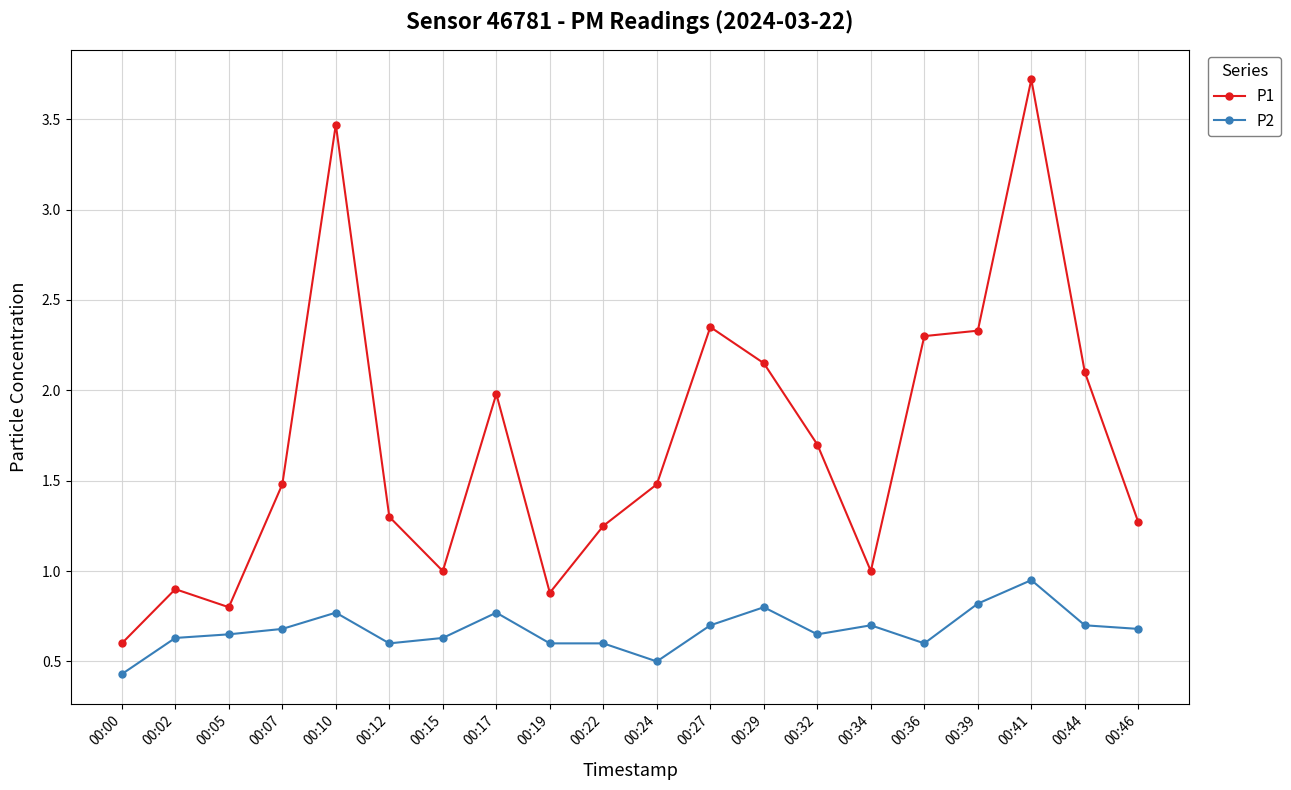

True or false: P1 and P2 cross at least once.

False